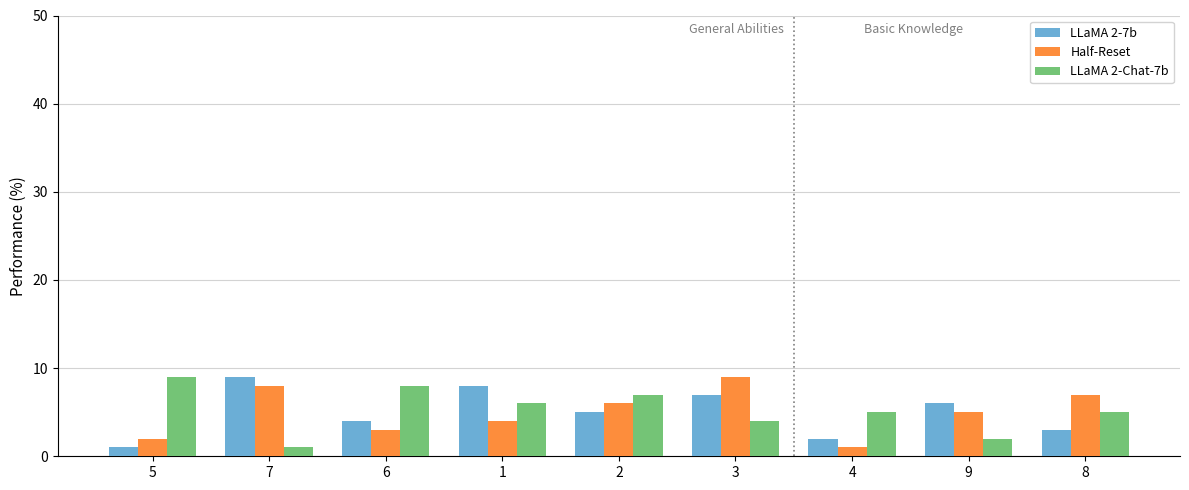

How many Half-Reset values are between 3 and 7?

5